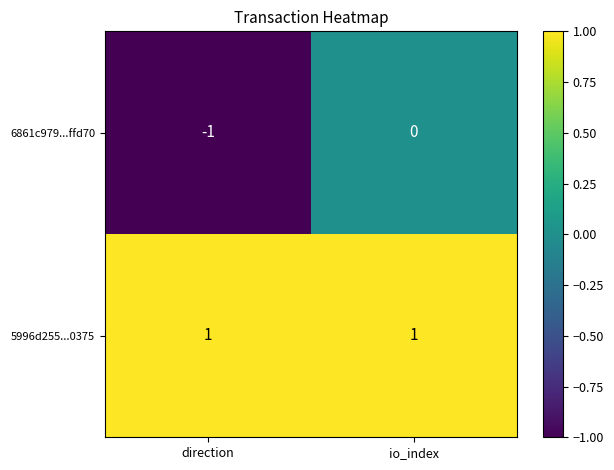

The 6861c979...ffd70 series shows 0 at direction. True or false?

False